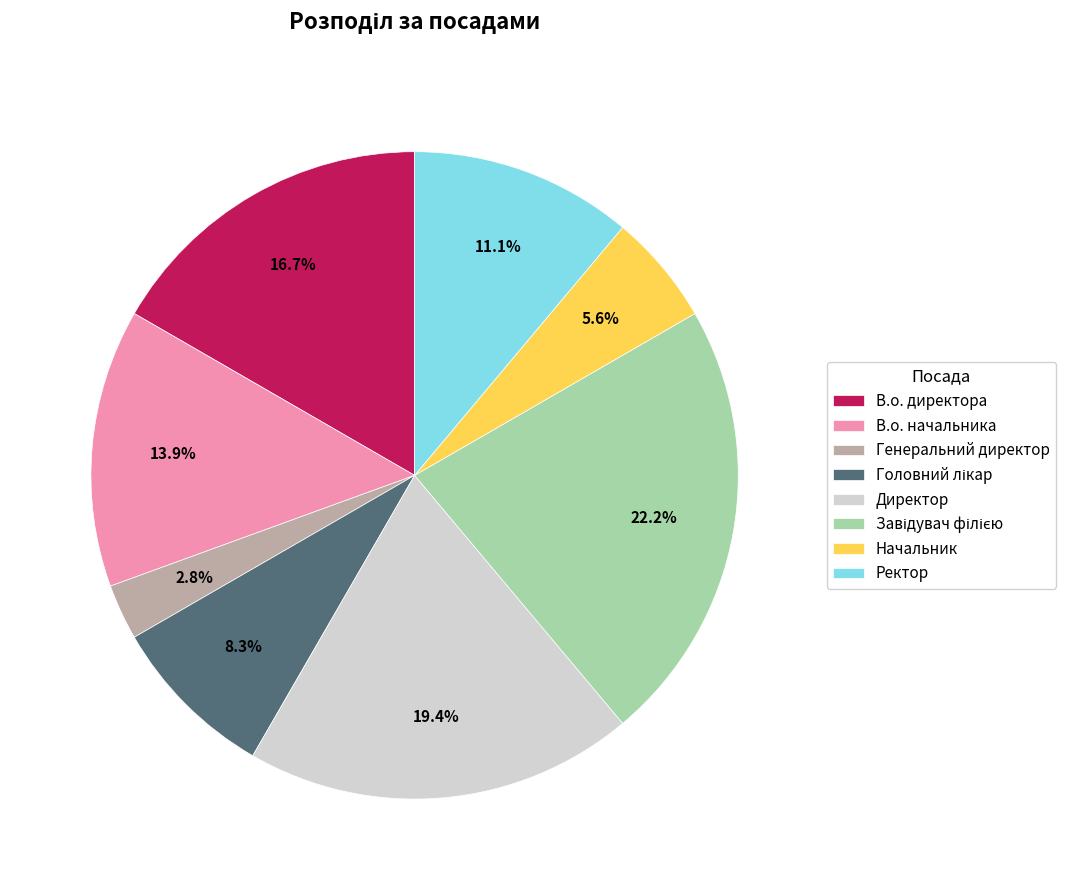

Which has a higher value, Директор or Ректор?

Директор